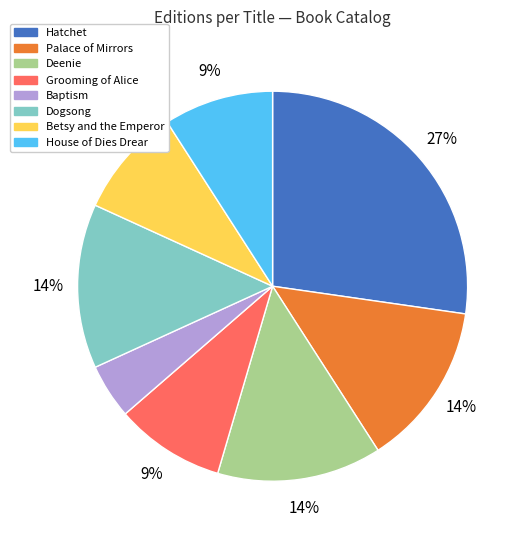

How many slices are in this pie chart?

8